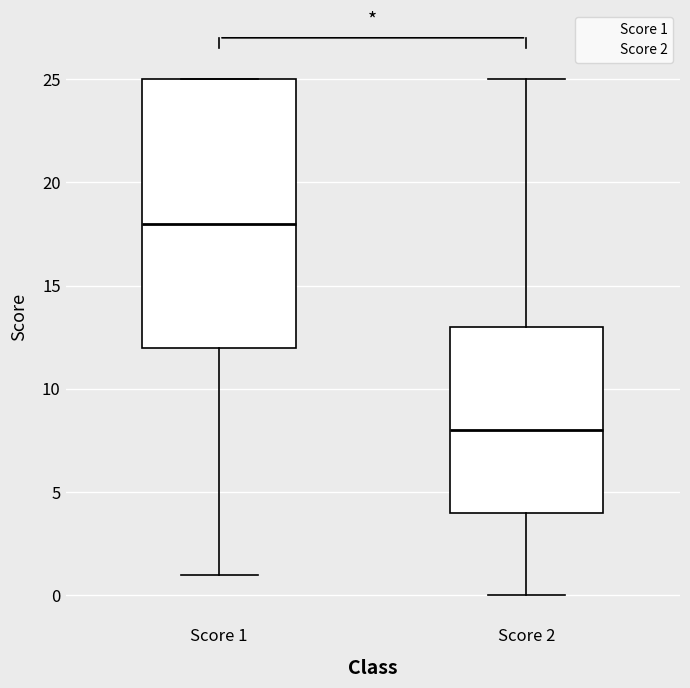

Where does the upper whisker of the box for Score 2 end on the y-axis? The values are not printed on the chart, so give them approximately, as read against the axis.

25